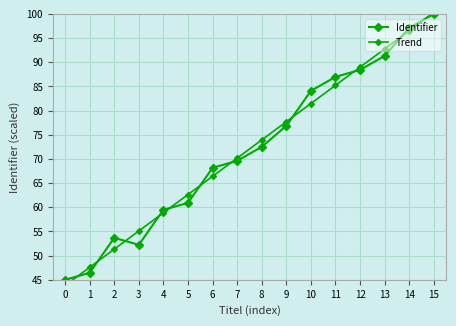

How many interior local peaks does the Identifier series have?

1